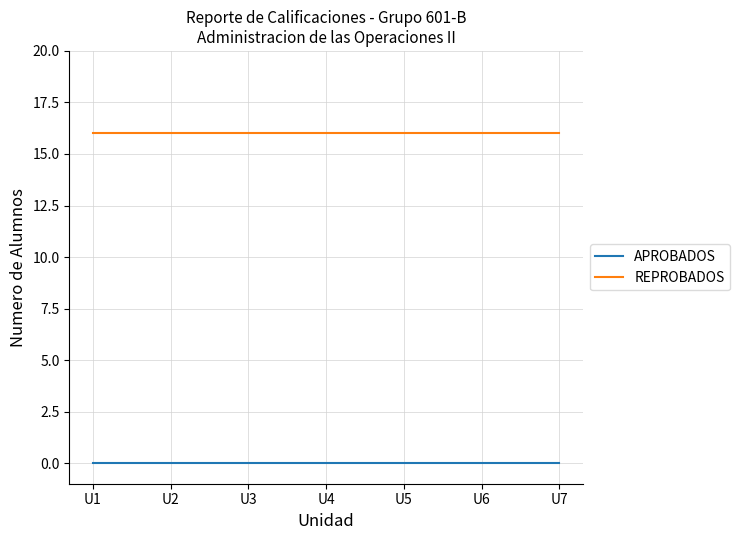

Rank the series by their average value, from highest to lowest.

REPROBADOS, APROBADOS